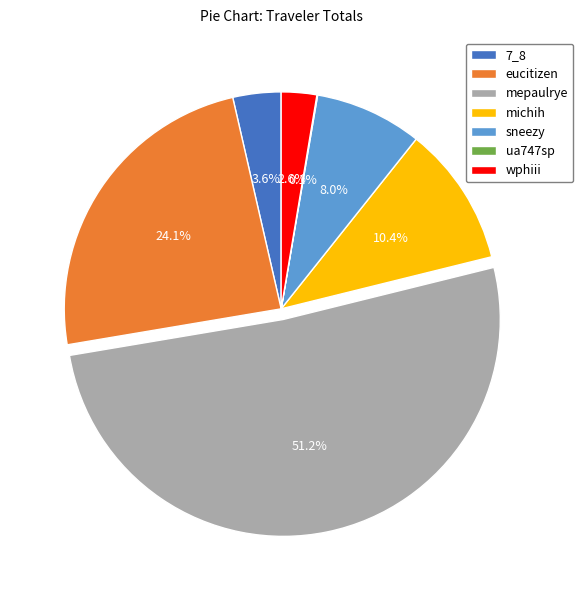

Does mepaulrye account for over 50% of the chart?

Yes